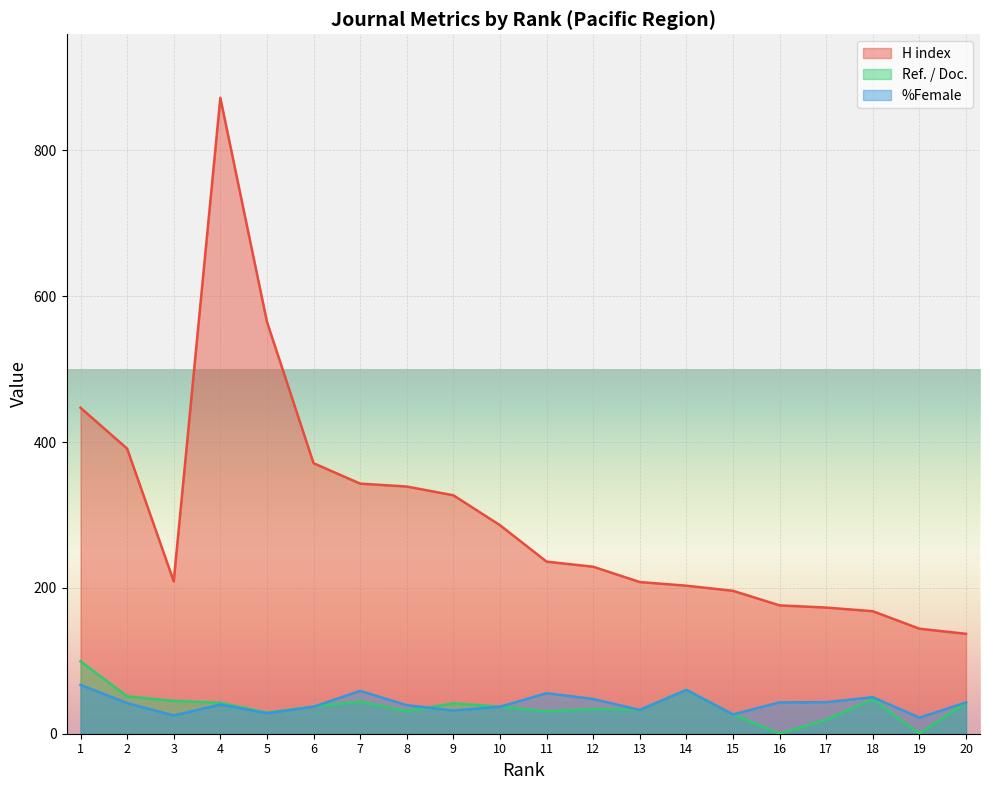

What is the average value of the H index series?

301.0